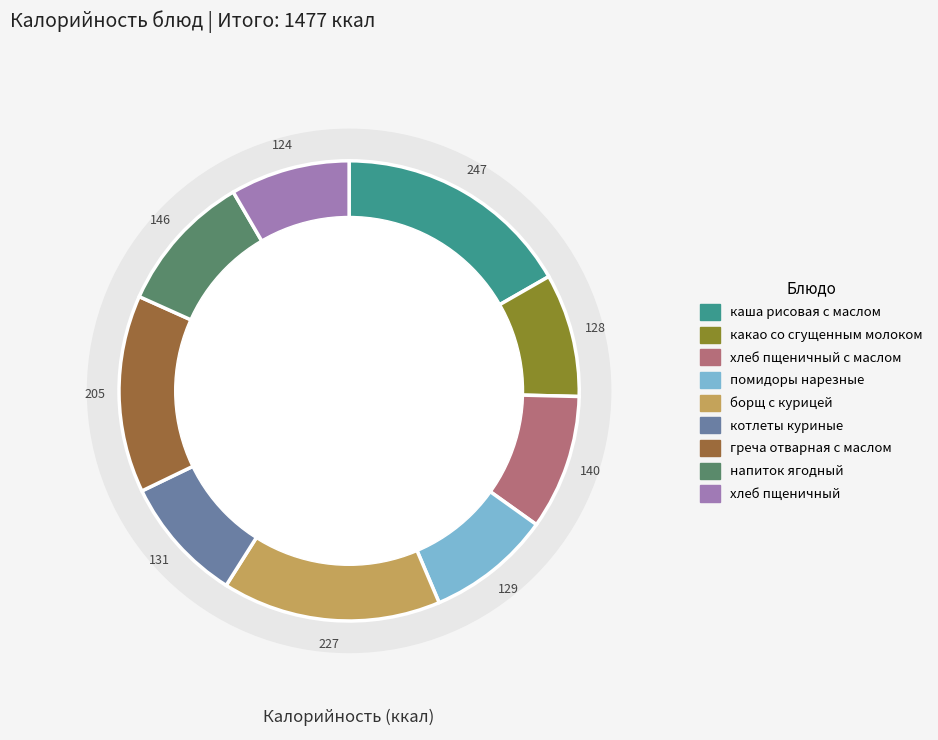

To the nearest percent, what is the difference between the largest and smallest slice percentages?

8%